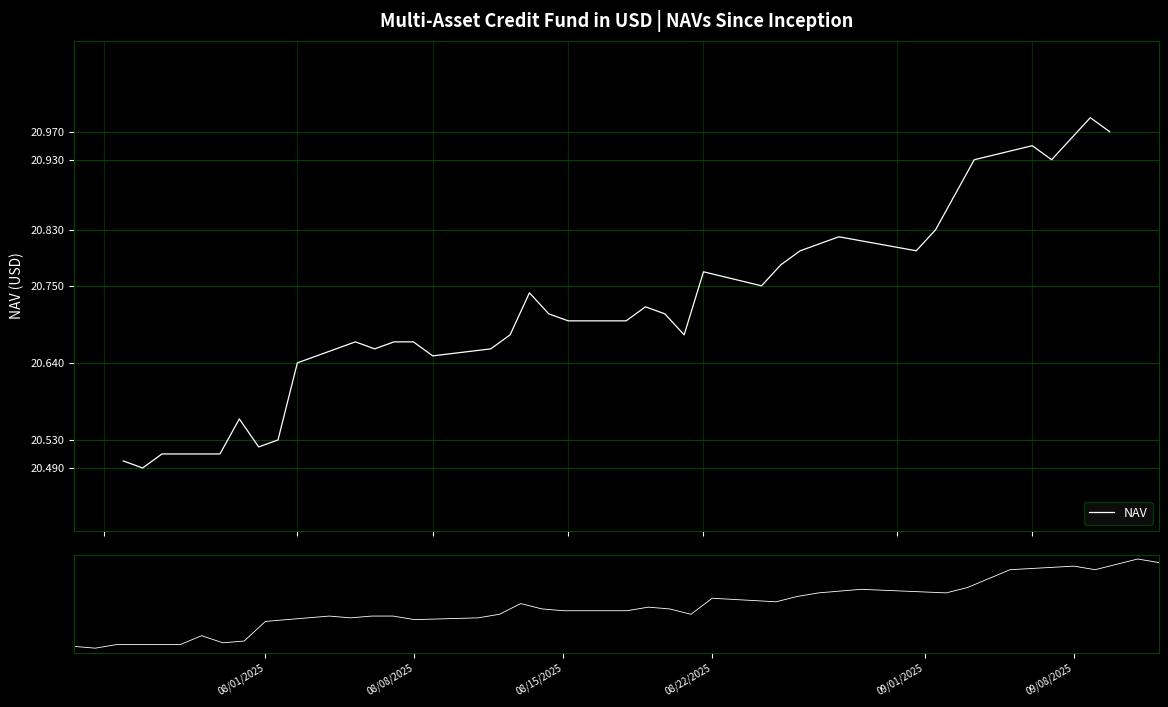

What is the average value of the NAV series?

20.7